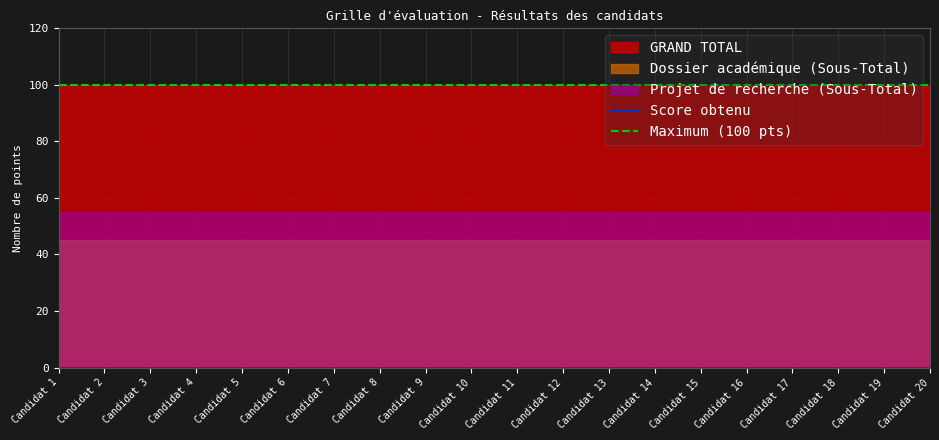

Which series has the widest spread of values?

Score obtenu